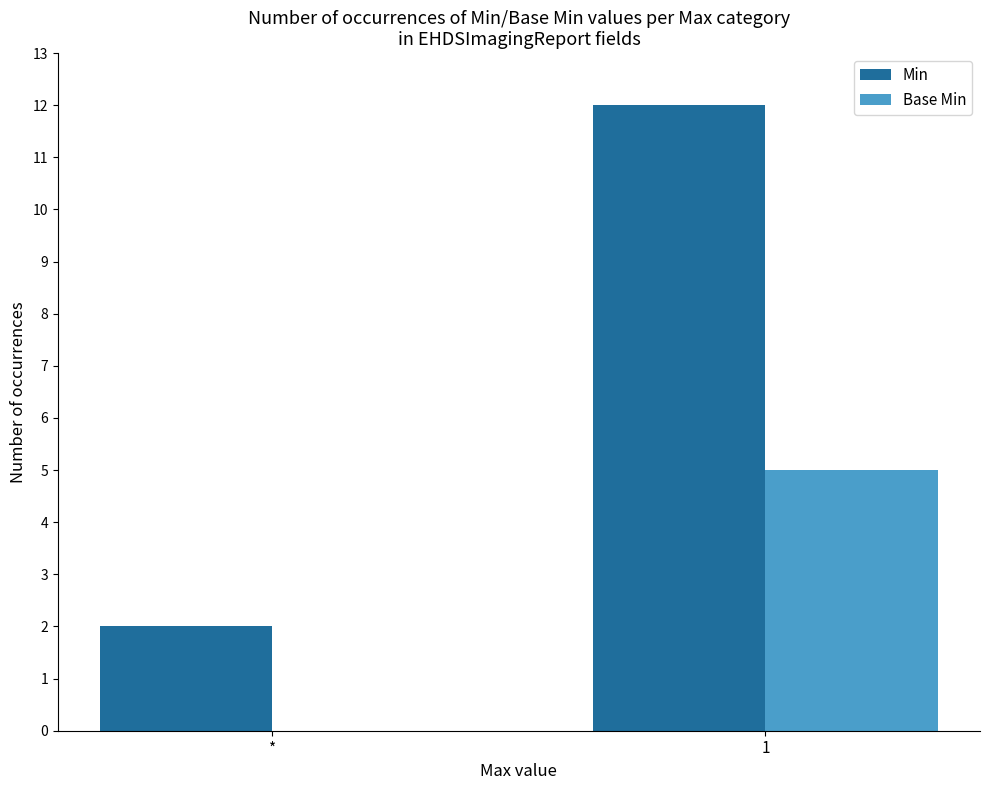

Reading right to left, list all the values displayed in this chart.

Min: 12	2
Base Min: 5	0